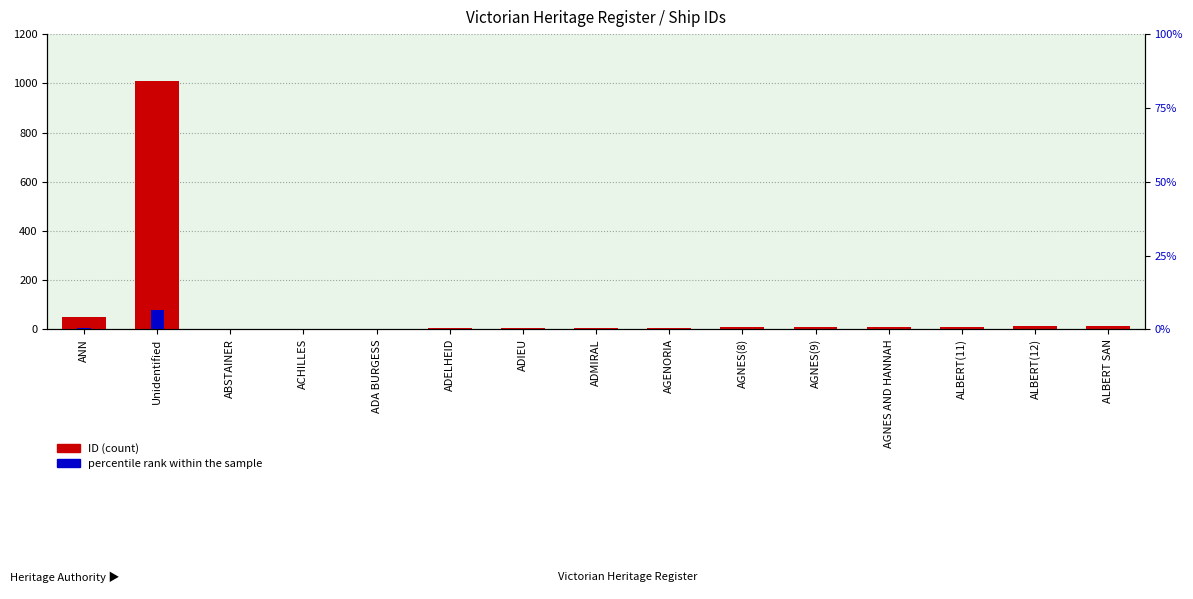

List the series in order of their overall mean, lowest first.

percentile rank within the sample, ID (count)